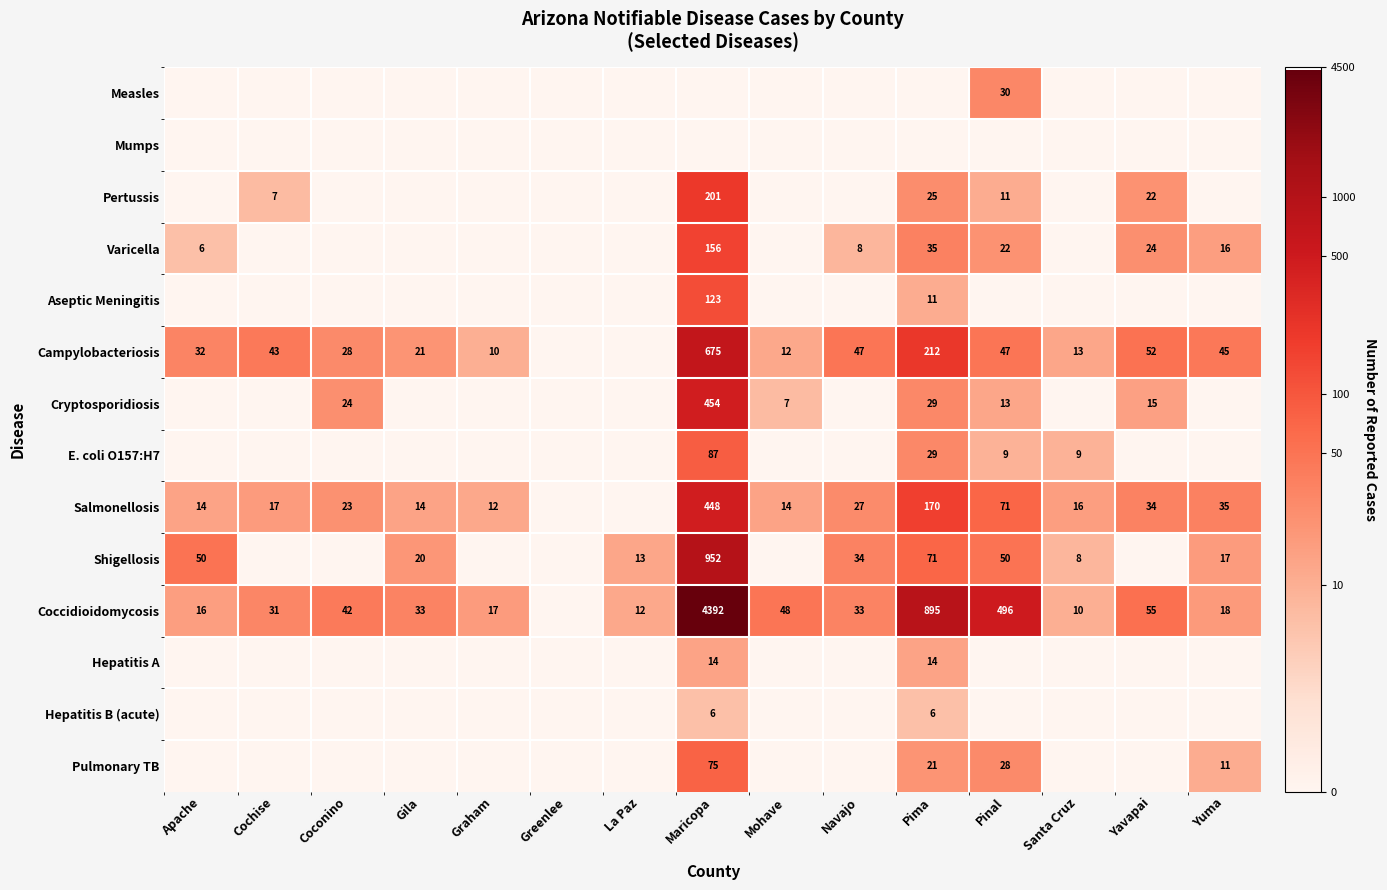

At which category is the sum across all series the highest?

Maricopa